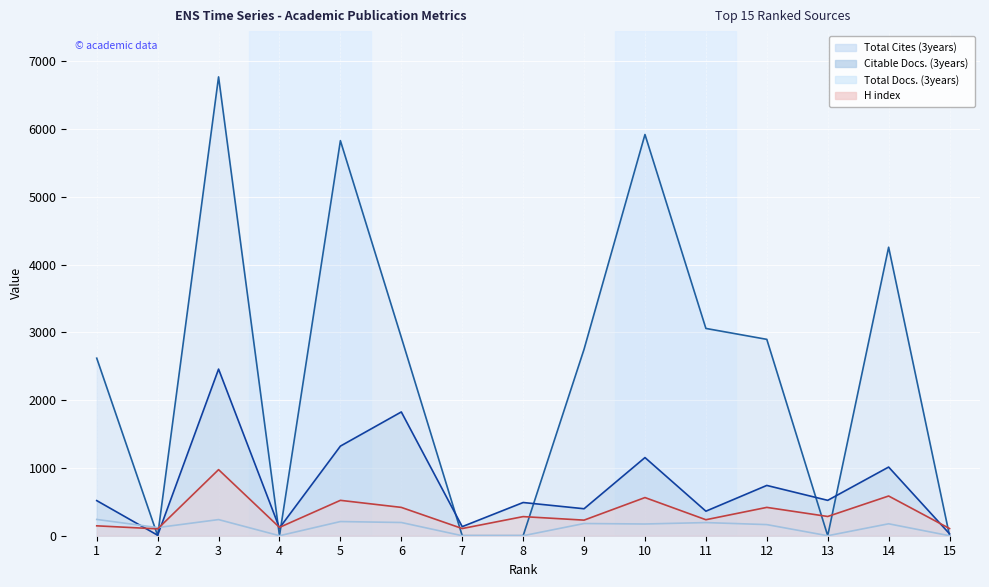

Is the value of Total Cites (3years) at 4 greater than the value of Citable Docs. (3years) at 14?

No